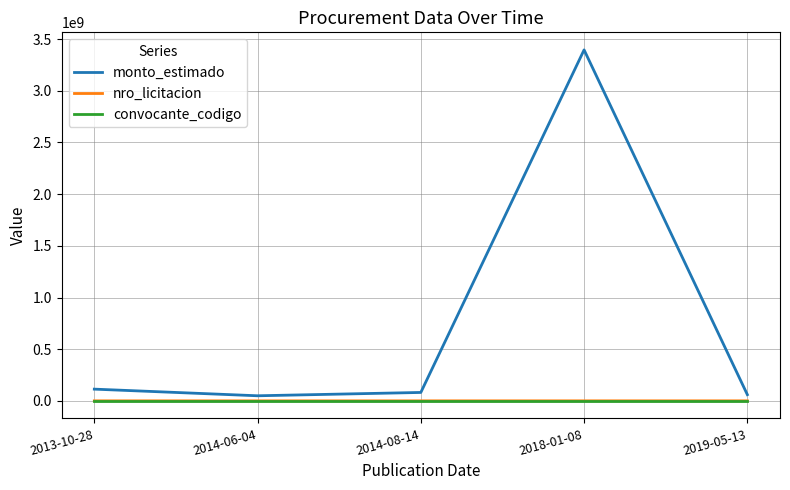

What is the sum of all convocante_codigo values?

877